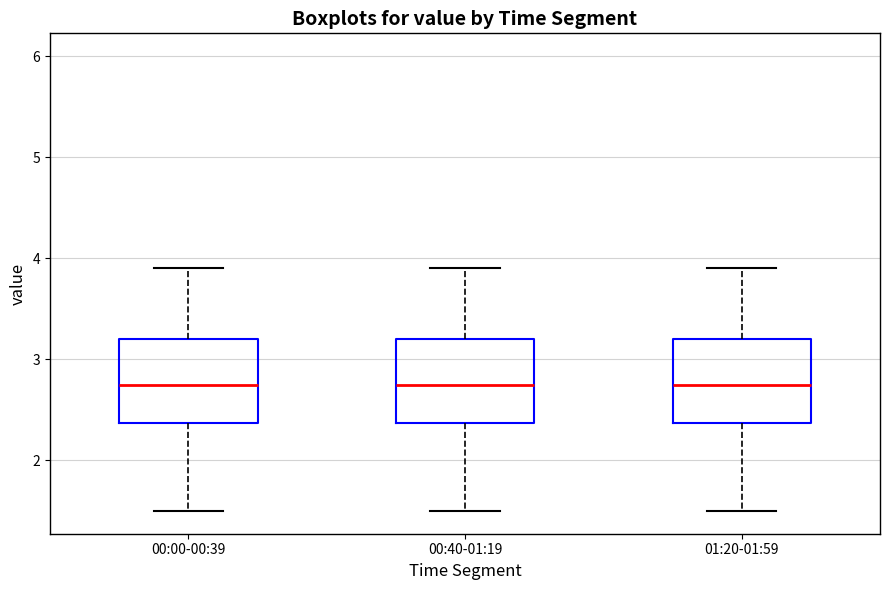

Reading left to right, read every box against the y-axis: the position of its median line, the range the box covers, and the ends of its whiskers. The values are not printed on the chart, so give them approximately, as read against the axis.

00:00-00:39: median 2.8, box 2.4 to 3.2, whiskers 1.5 to 3.9
00:40-01:19: median 2.8, box 2.4 to 3.2, whiskers 1.5 to 3.9
01:20-01:59: median 2.8, box 2.4 to 3.2, whiskers 1.5 to 3.9